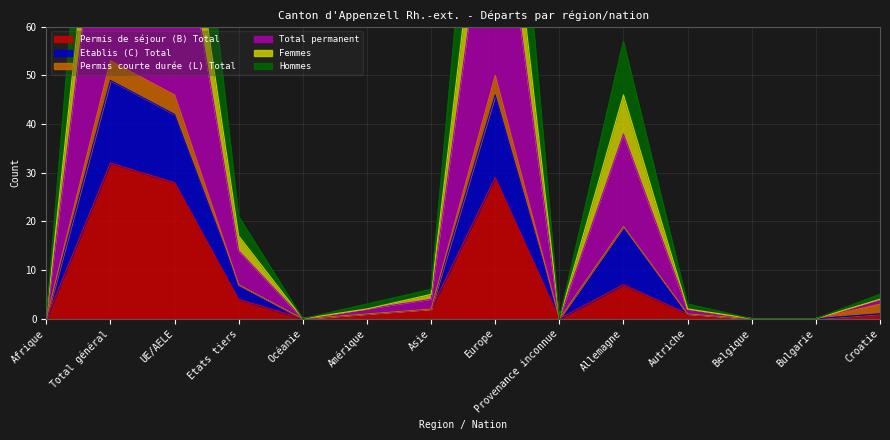

How many values in the Permis de séjour (B) Total series are below 1?

5